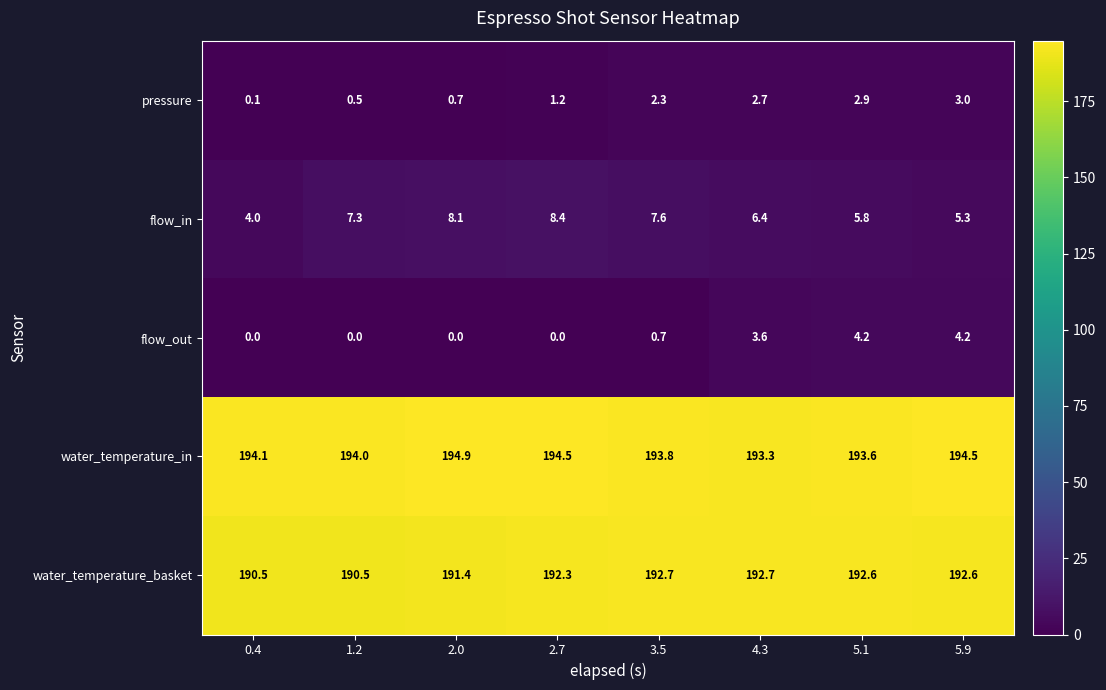

Is the value of water_temperature_basket at 0.4 greater than the value of pressure at 0.4?

Yes